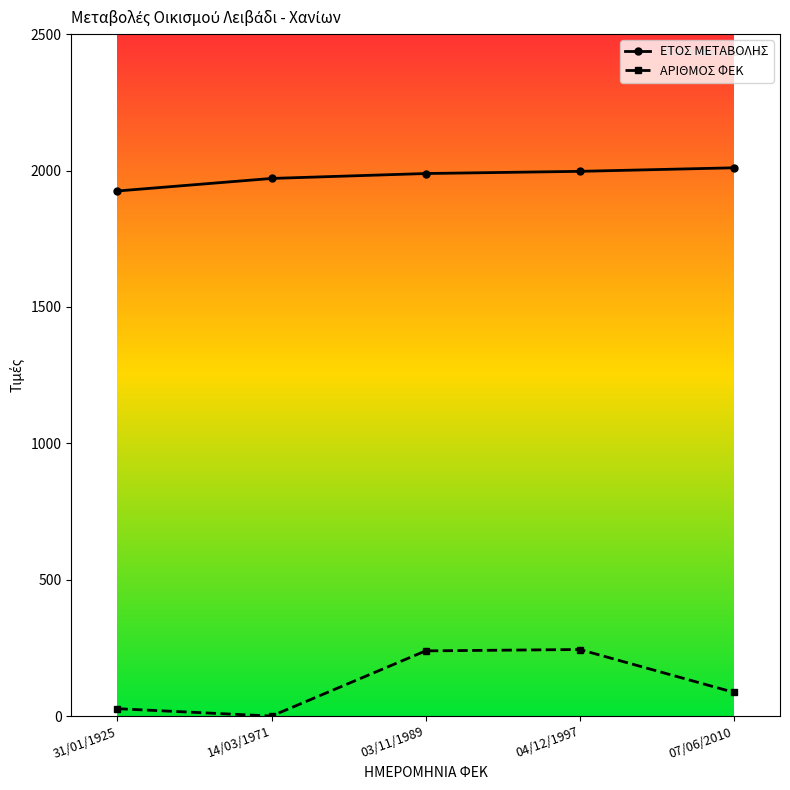

What is the maximum value for ΑΡΙΘΜΟΣ ΦΕΚ?

244